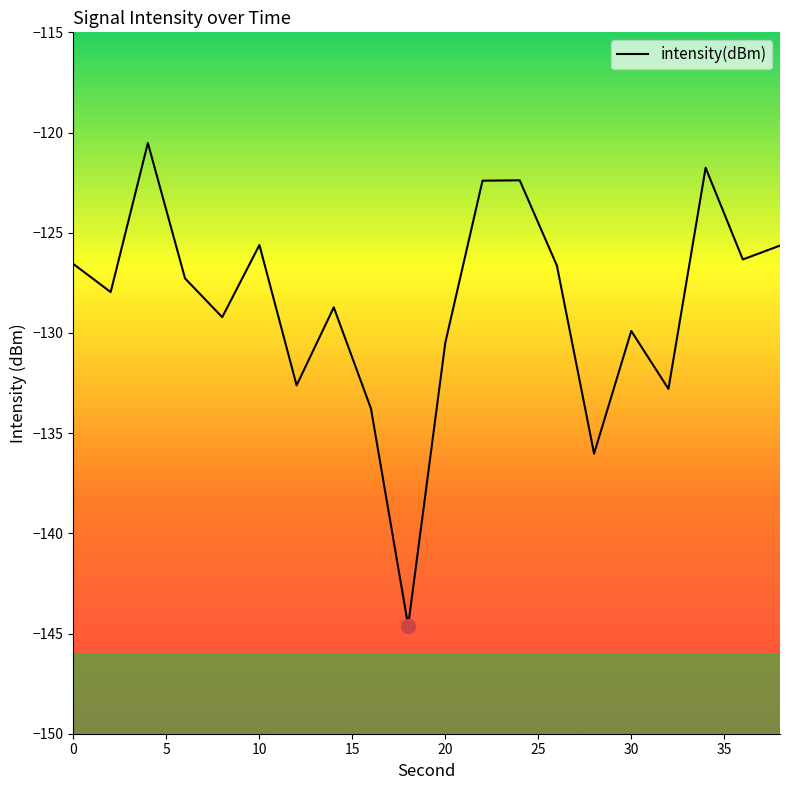

What is the smallest value displayed?

-144.6